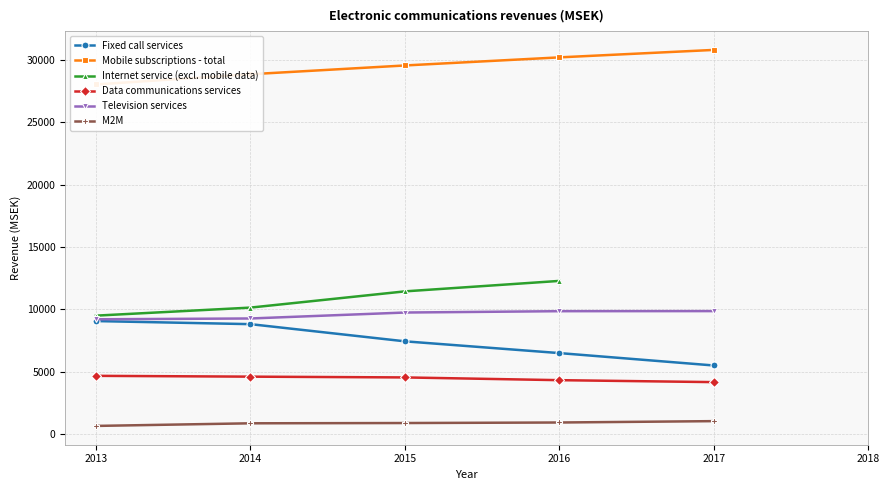

What is the difference between the maximum and minimum values in the M2M series?

384.7